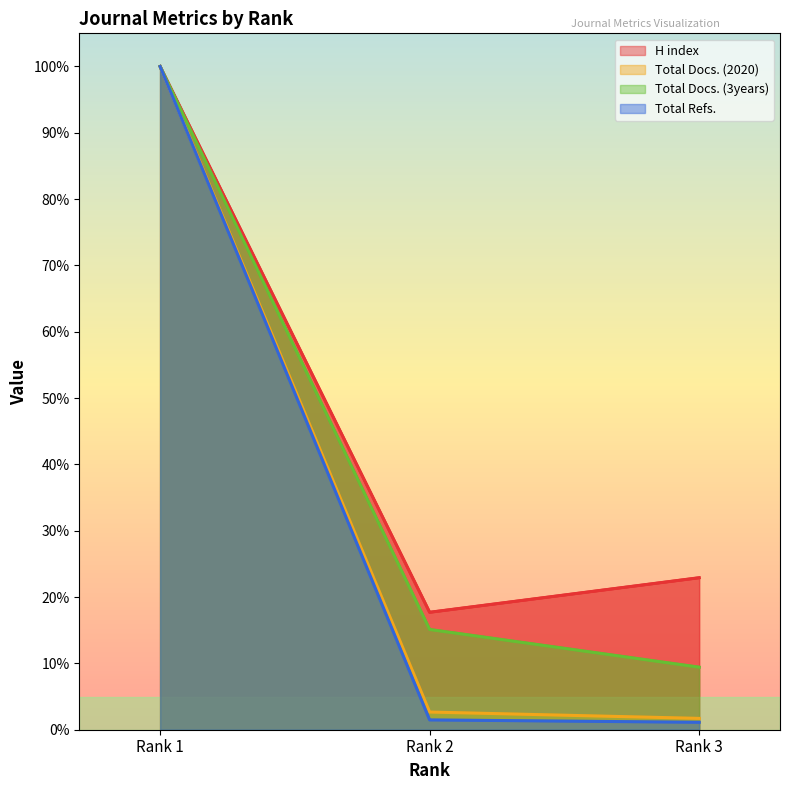

Which series has the largest total across all categories?

H index